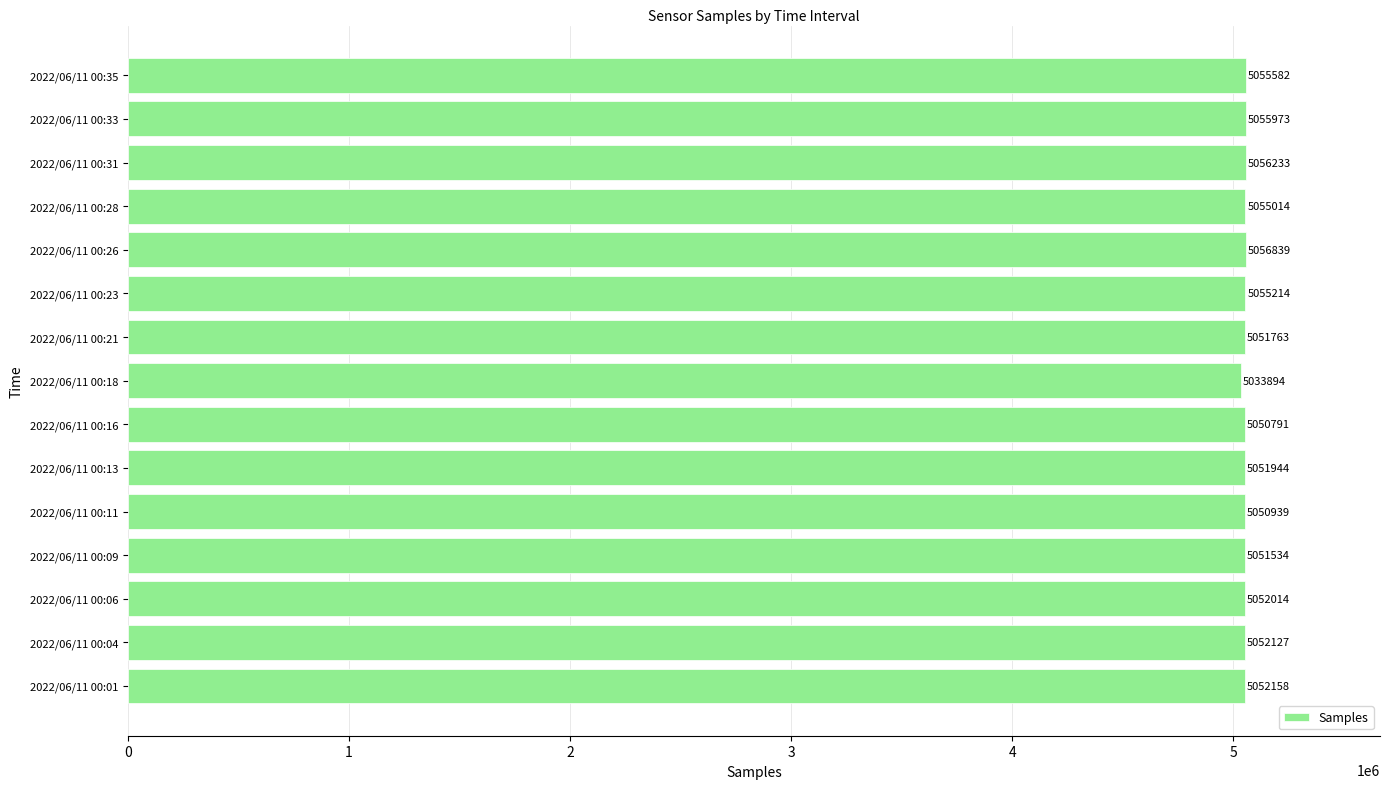

What is the greatest value displayed?

5056839